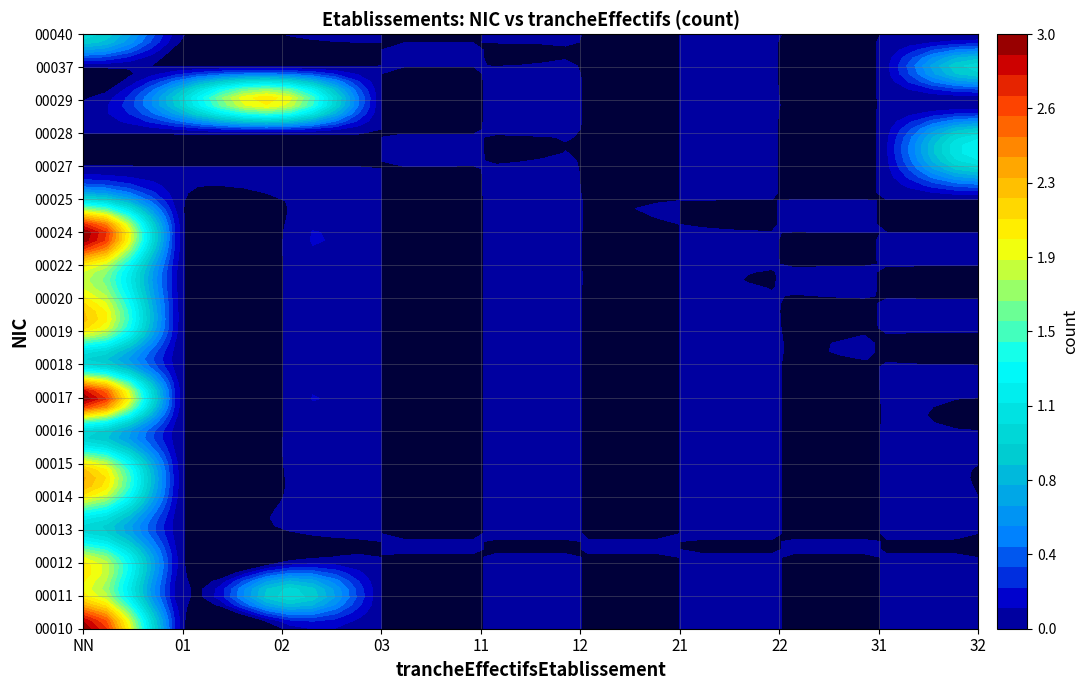

List the series in order of their peak value, lowest first.

00013, 00016, 00018, 00025, 00027, 00028, 00037, 00040, 00011, 00012, 00014, 00015, 00019, 00020, 00022, 00029, 00010, 00017, 00024